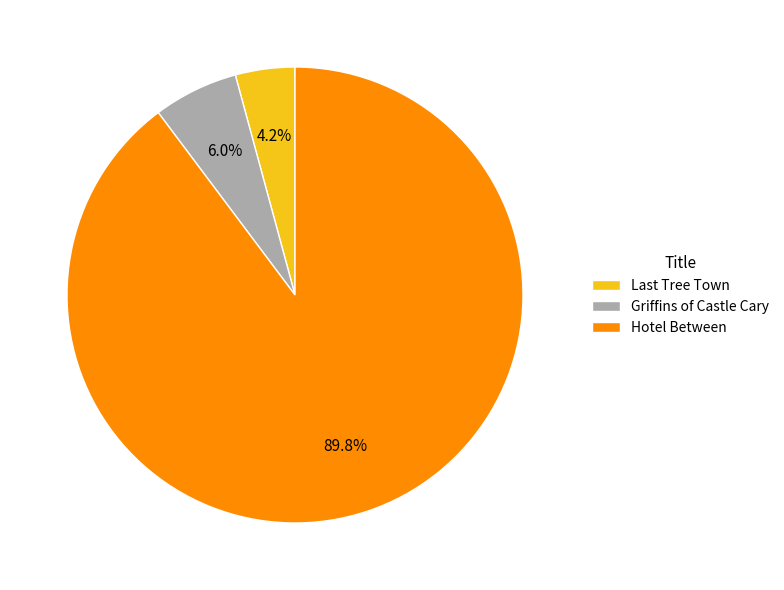

Which slice is the largest?

Hotel Between